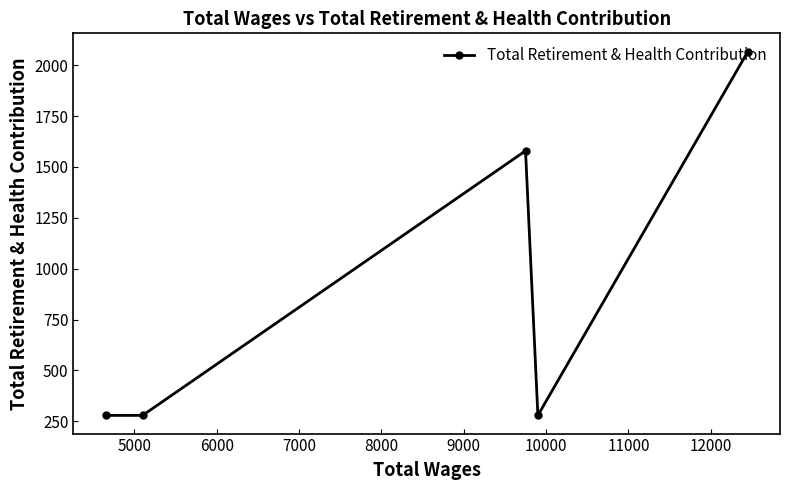

How many points are lower than both their immediate neighbors (excluding endpoints)?

1